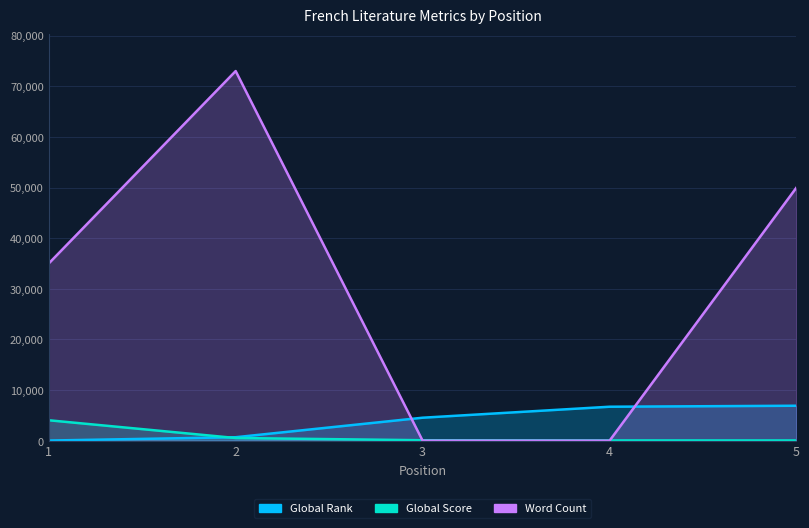

Which series ends up on top after the final intersection of Global Score and Global Rank?

Global Rank